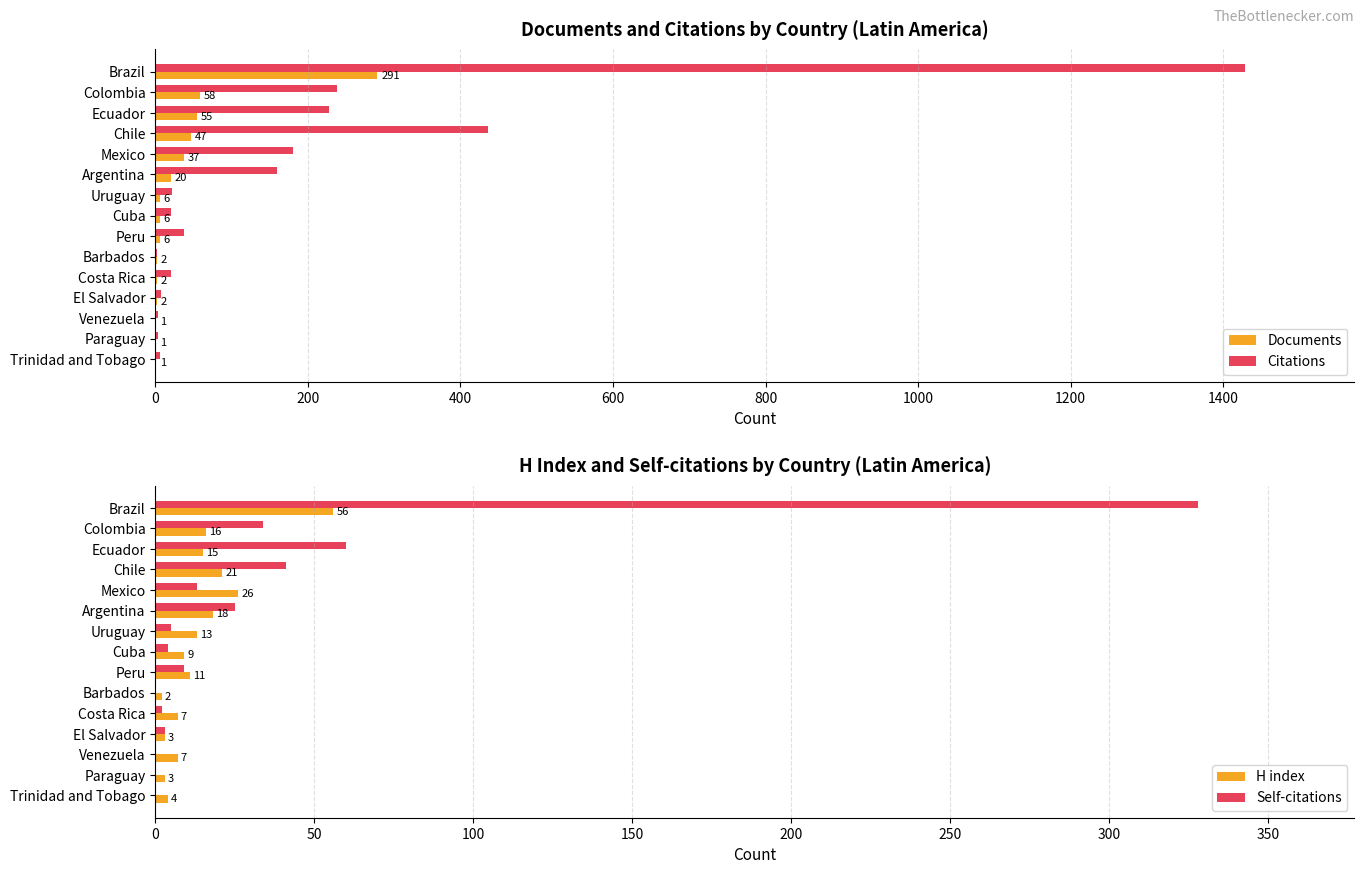

What are all the series names shown in the legend?

Documents, Citations, H index, Self-citations